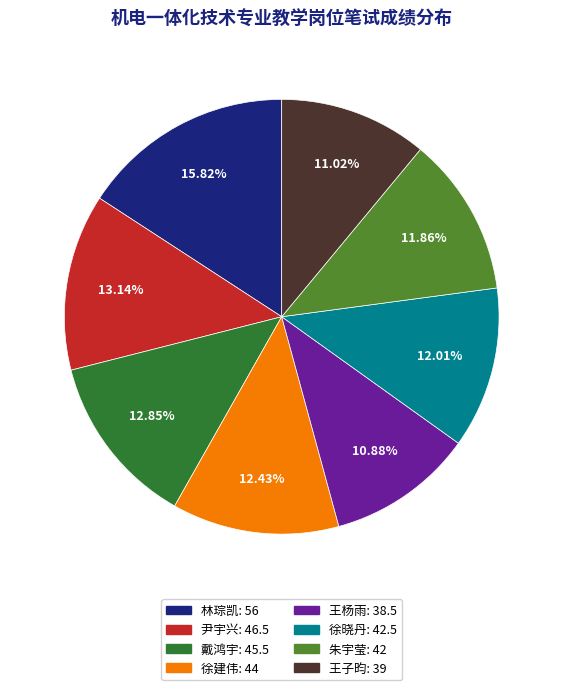

What percentage is the 徐晓丹 slice, to the nearest percent?

12%